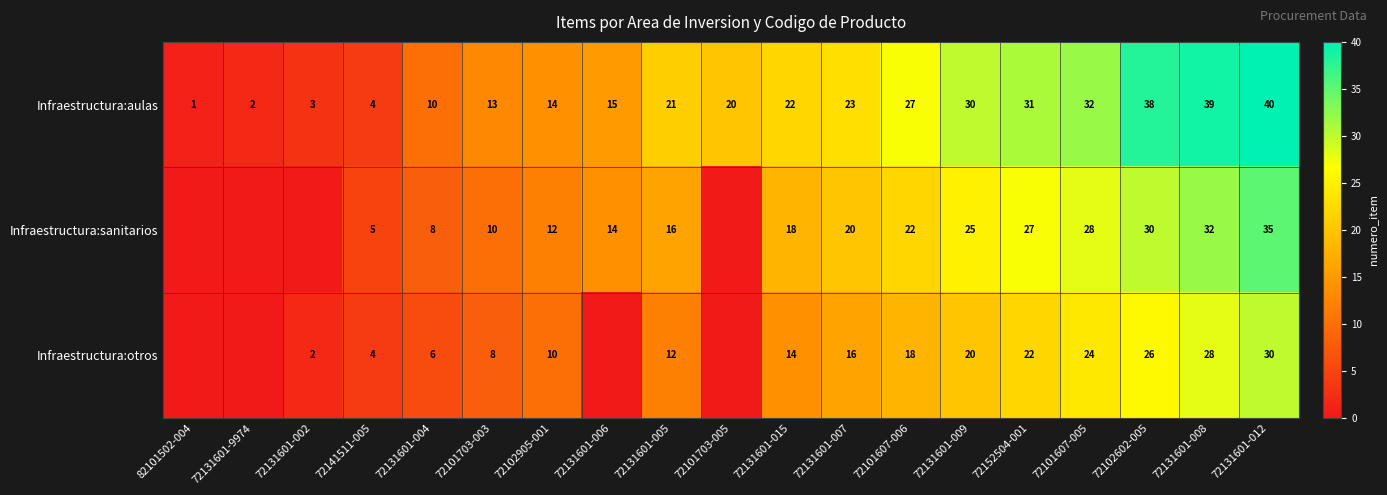

At which label is Infraestructura:aulas closest to 20?

72101703-005